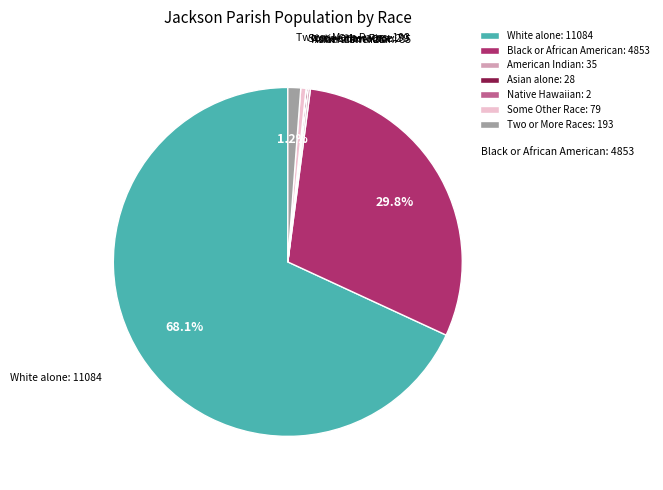

What percentage is the Two or More Races slice, to the nearest percent?

1%